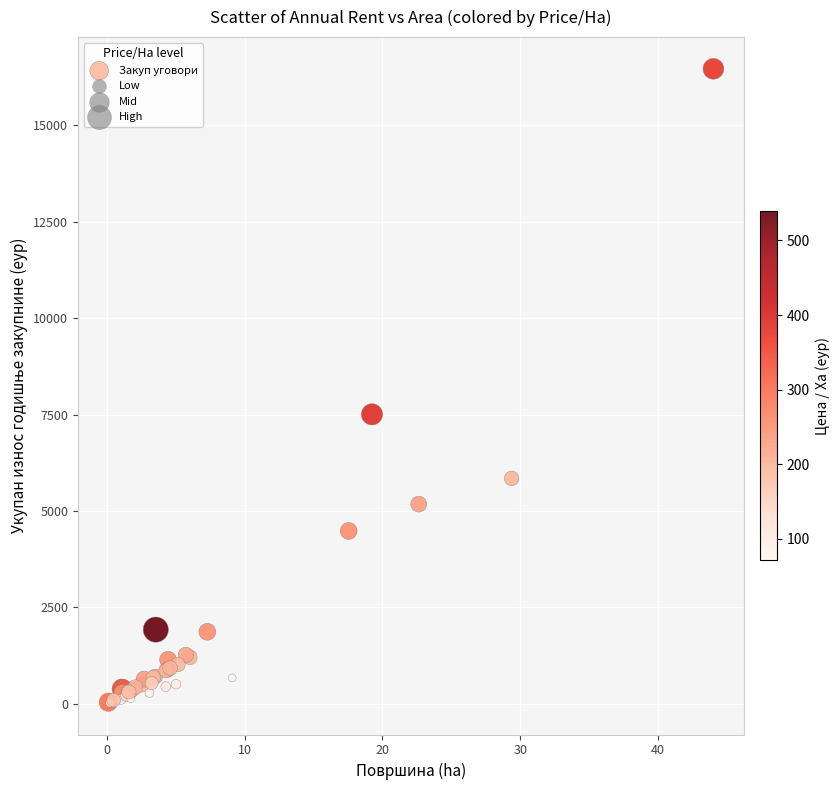

What Y value in the scatter plot is closest to 8245?

7504.8